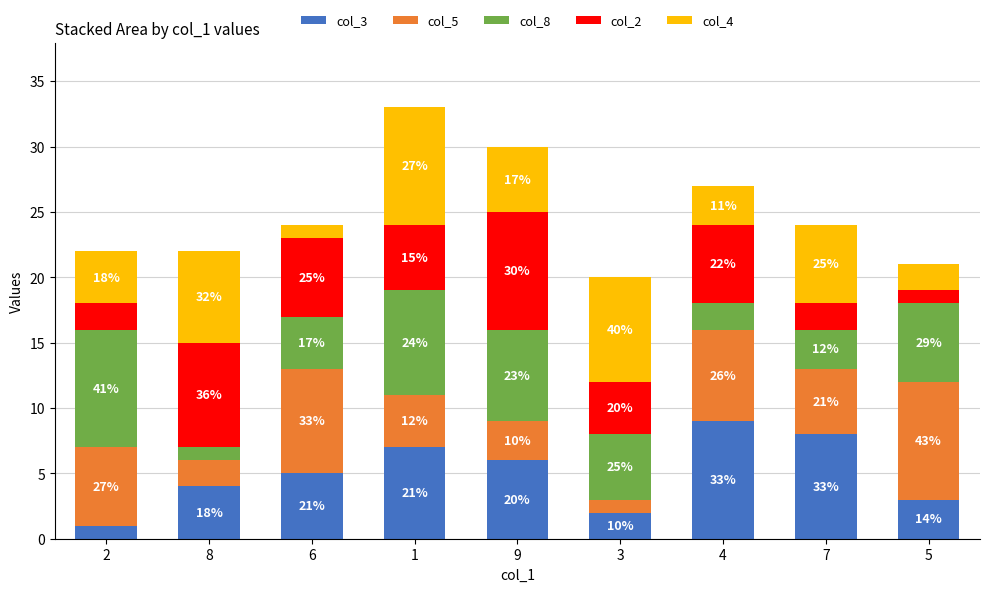

What is the average value of the col_4 series?

5